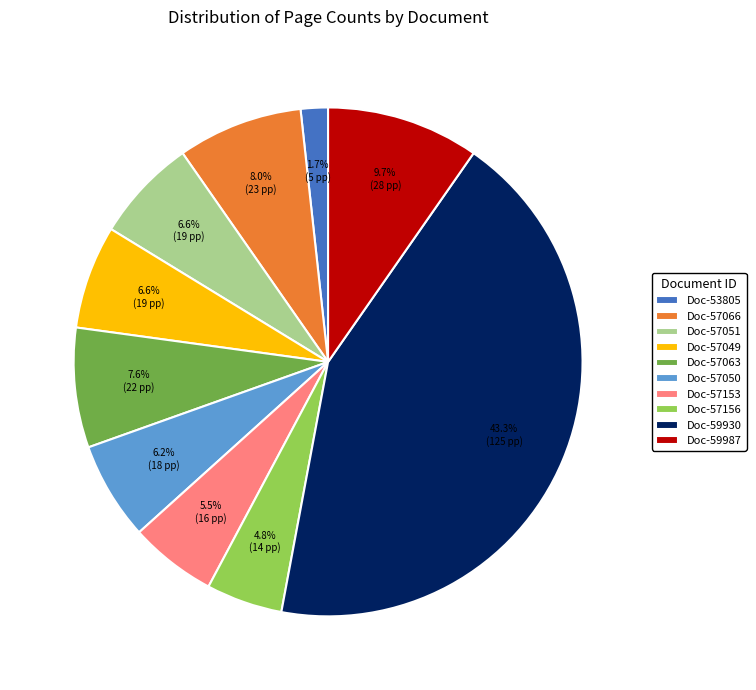

What is the ratio of the value at Doc-57156 to the value at Doc-57049?

0.7